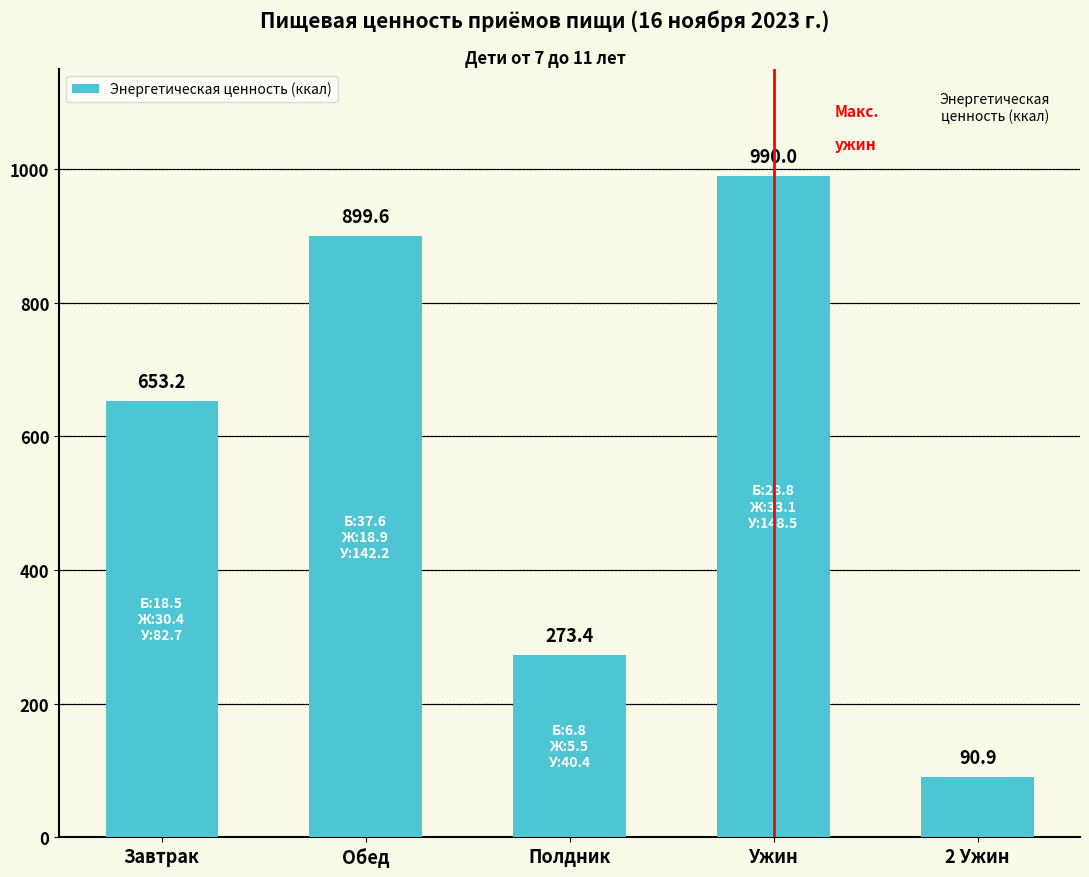

The chart shows a value of 90.9 at 2 Ужин. True or false?

True